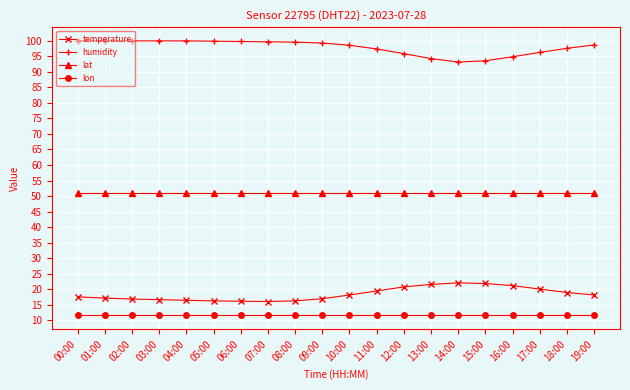

True or false: humidity has a value of 26.5 at 19:00.

False